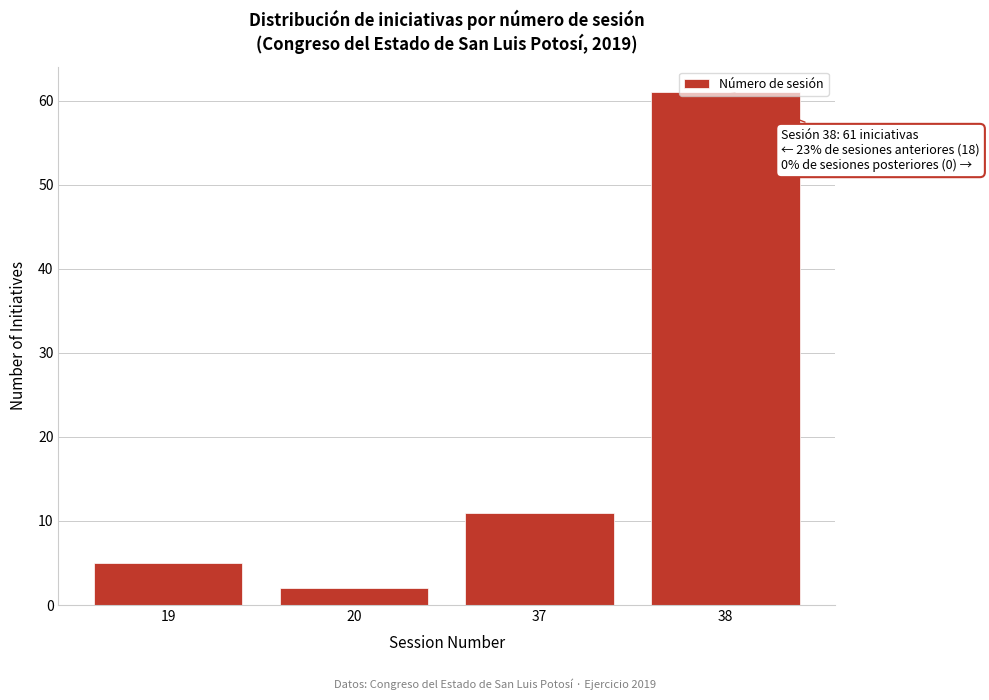

What is the difference between the values at 20 and 37?

9